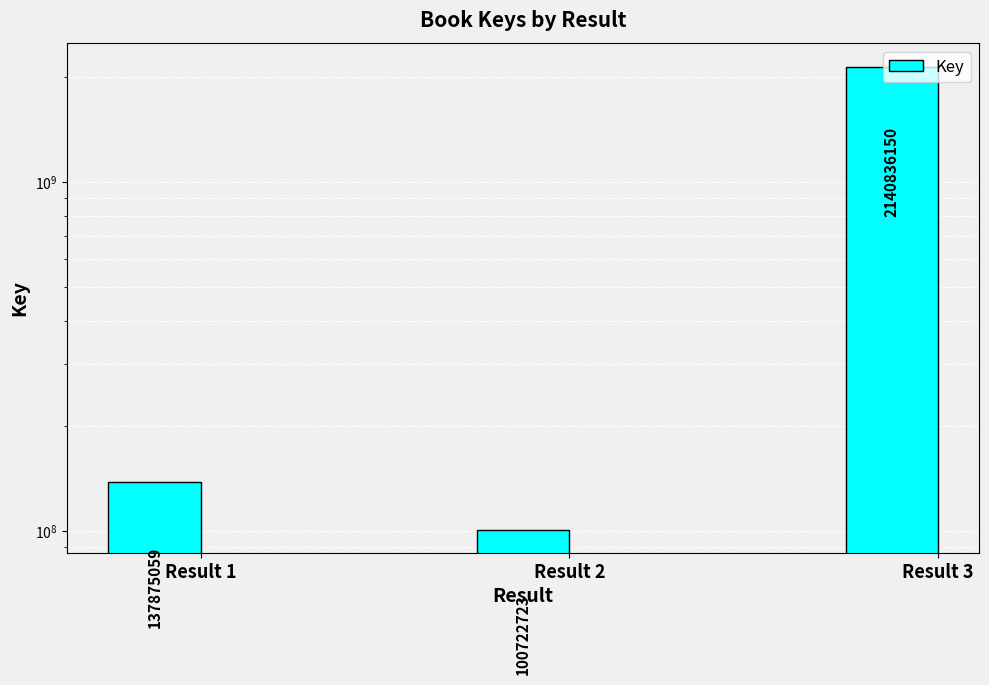

True or false: the data shows 2140836150 at Result 3.

True